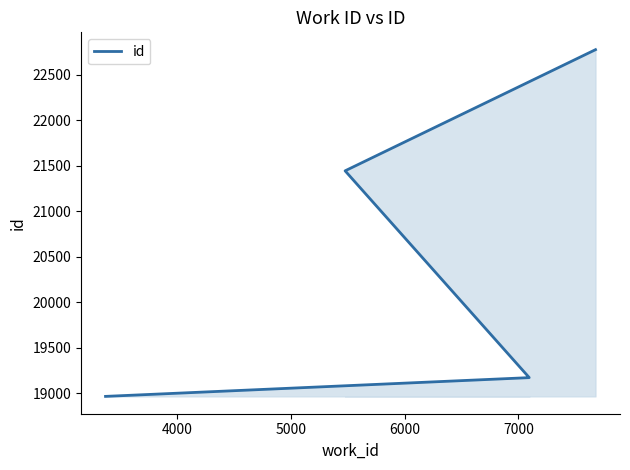

What is the minimum value shown in the chart?

18968